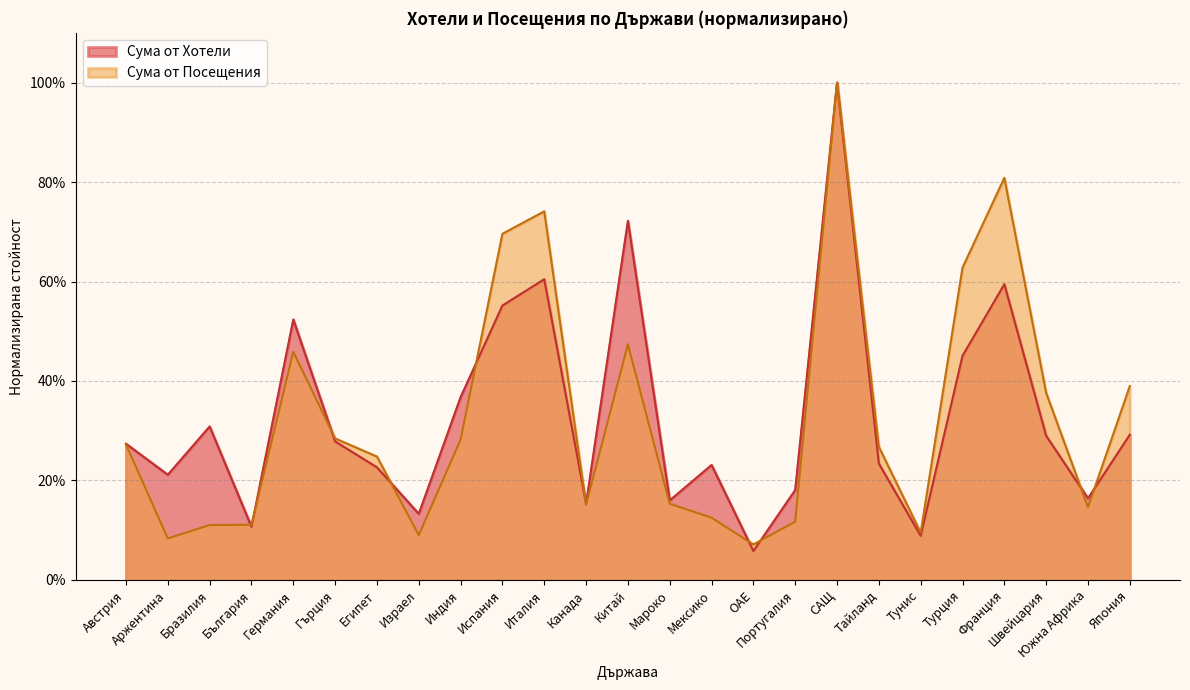

The Сума от Посещения series shows 0.1 at Тунис. True or false?

True